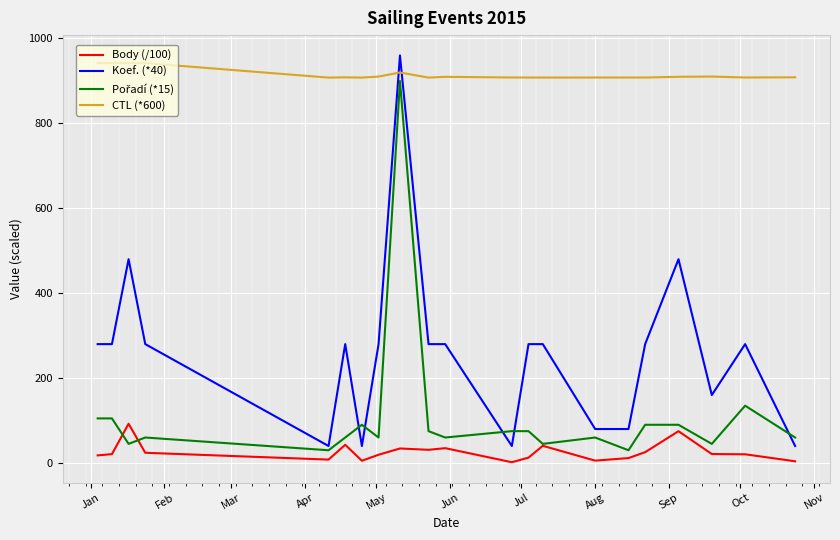

What is the maximum value shown in the chart?

960.0